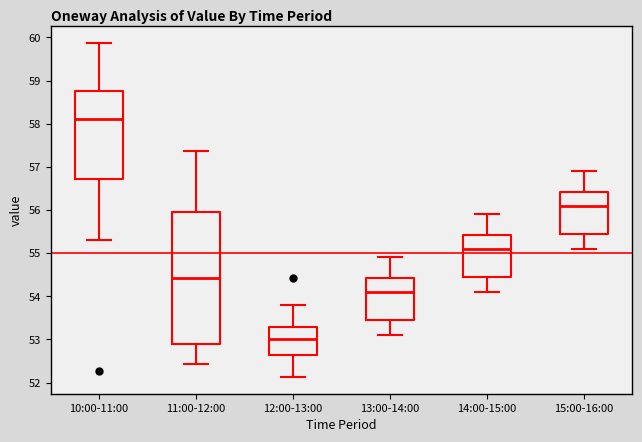

Which box is the tallest, from its lower edge to its upper edge?

11:00-12:00